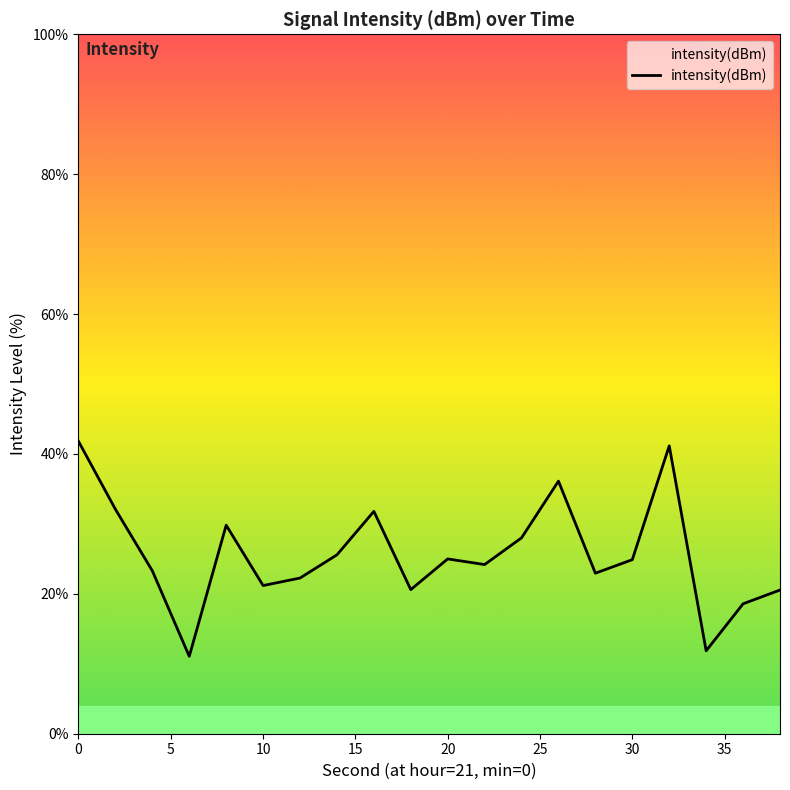

What is the maximum value shown in the chart?

41.8